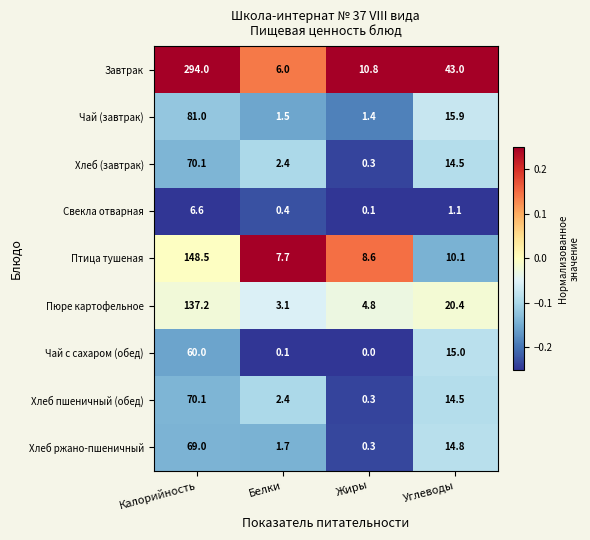

What is the difference between the Хлеб (завтрак) values at Калорийность and Углеводы?

55.6